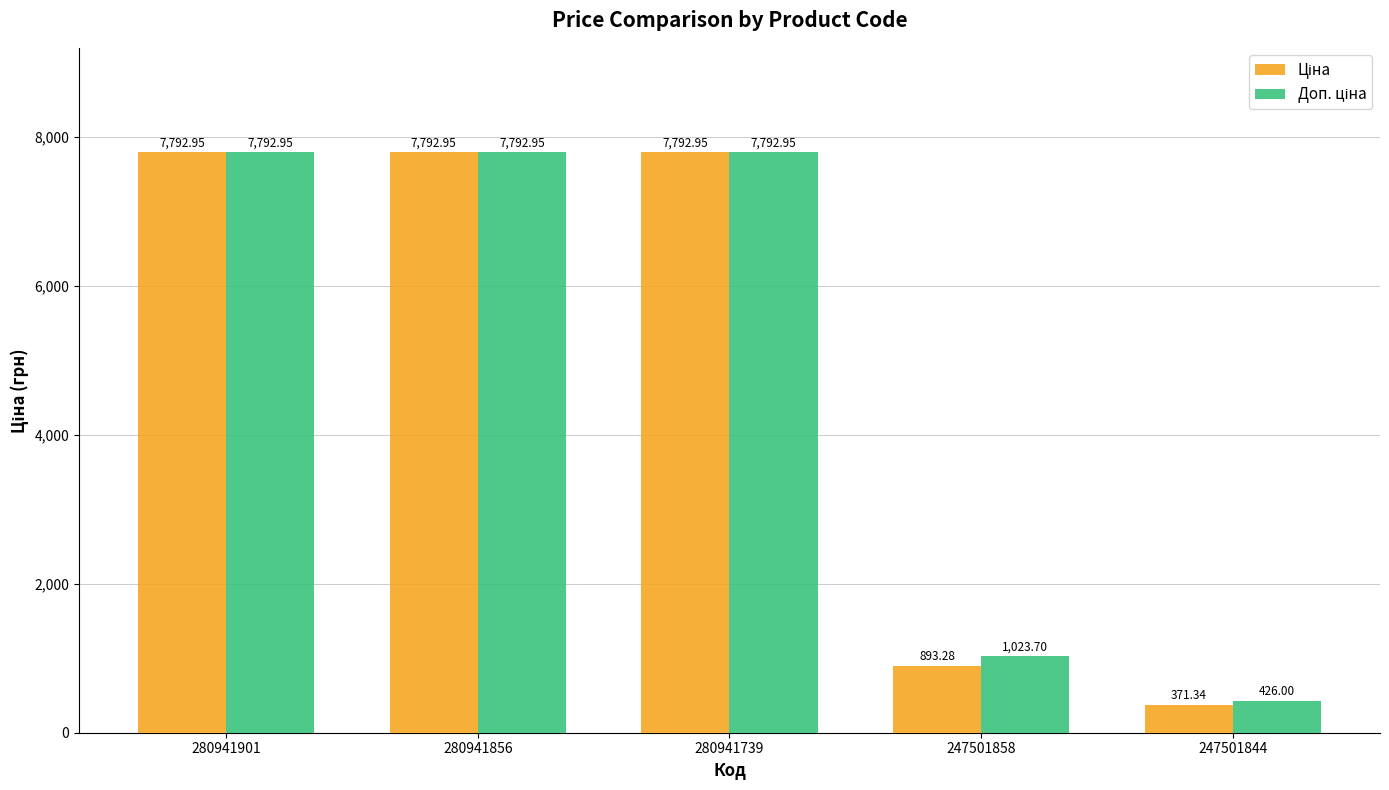

How many data points does each series have?

5